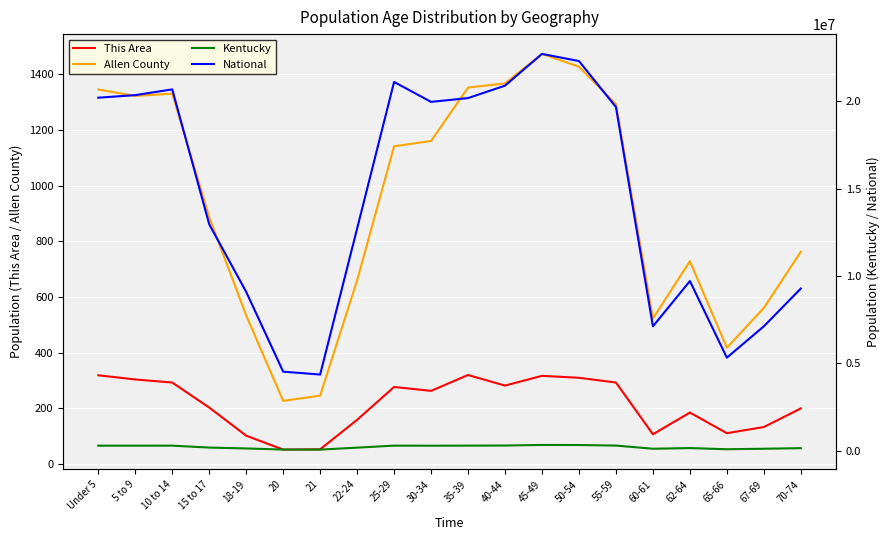

Rank the series by their maximum value, from lowest to highest.

This Area, Allen County, Kentucky, National